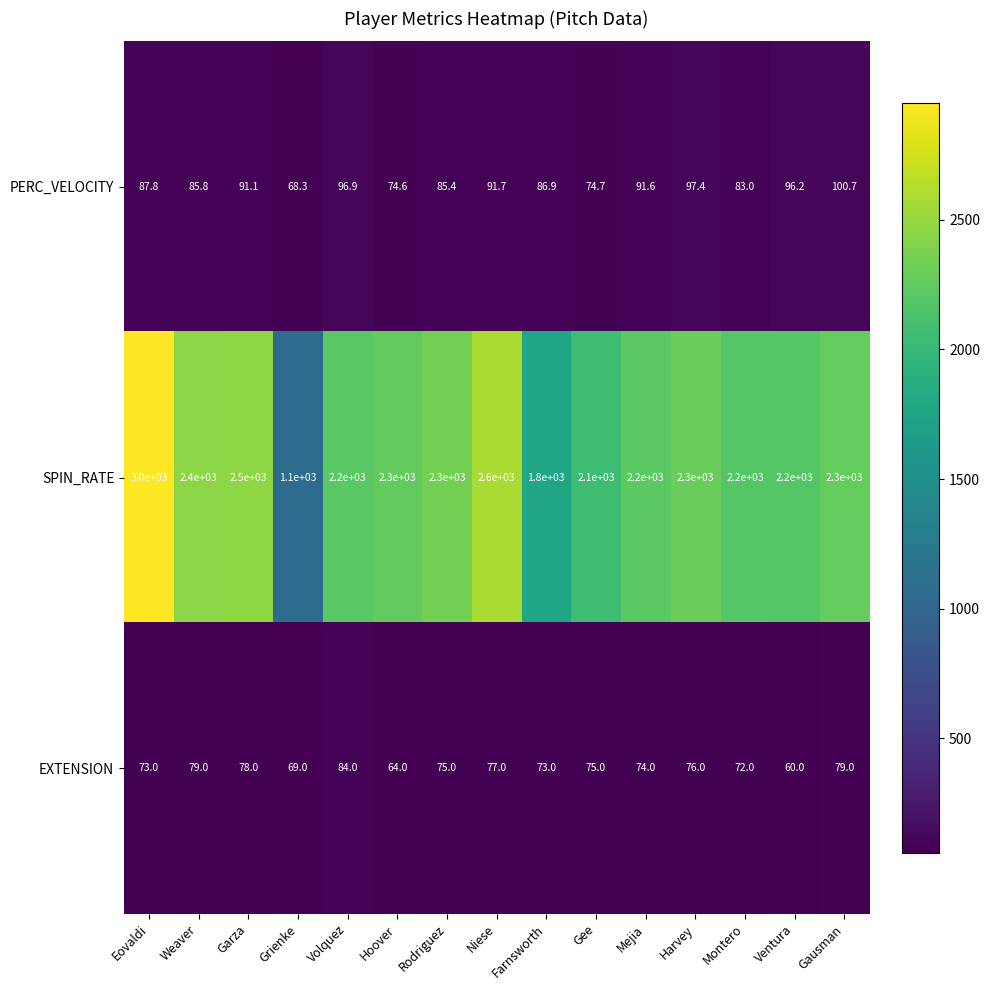

What is the spread (max minus min) of values at Garza?

2422.0